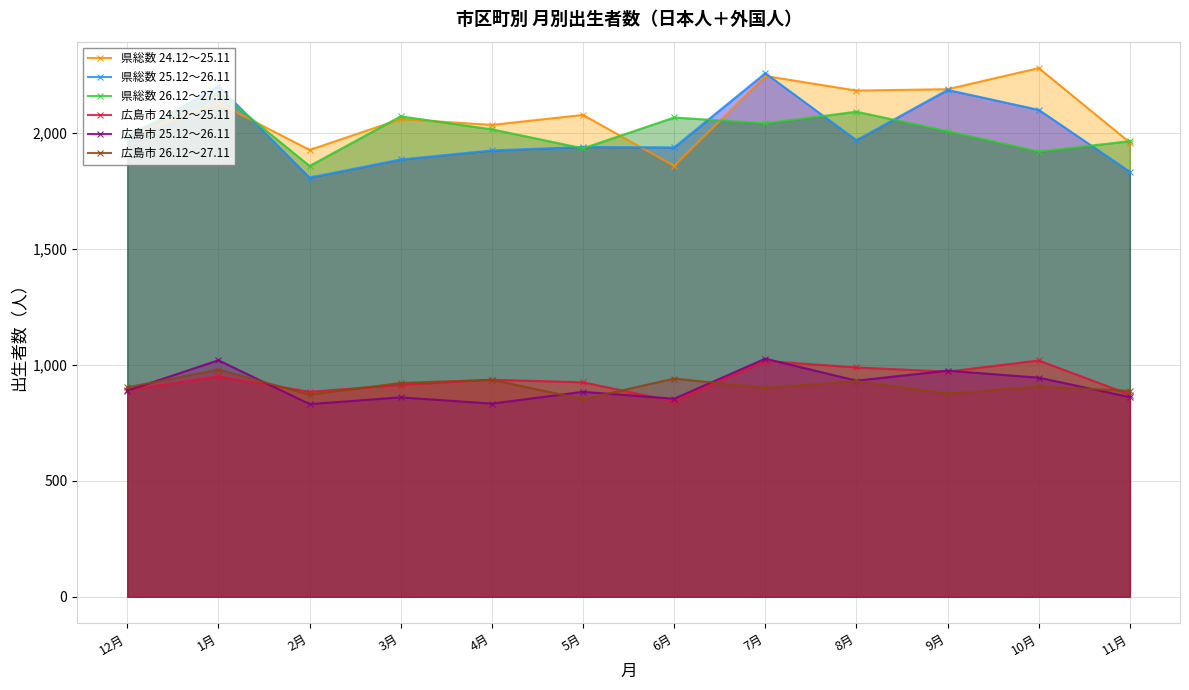

Reading left to right, extract all data points from this chart.

県総数 24.12～25.11: 1984	2129	1927	2060	2035	2078	1858	2246	2183	2189	2280	1959
県総数 25.12～26.11: 1978	2202	1808	1886	1925	1940	1938	2258	1969	2186	2100	1833
県総数 26.12～27.11: 1991	2178	1858	2072	2016	1934	2067	2042	2092	2008	1920	1965
広島市 24.12～25.11: 892	951	884	914	936	925	843	1017	989	971	1019	872
広島市 25.12～26.11: 889	1020	831	860	833	884	854	1027	932	975	945	861
広島市 26.12～27.11: 903	980	872	922	936	852	941	901	930	876	907	888